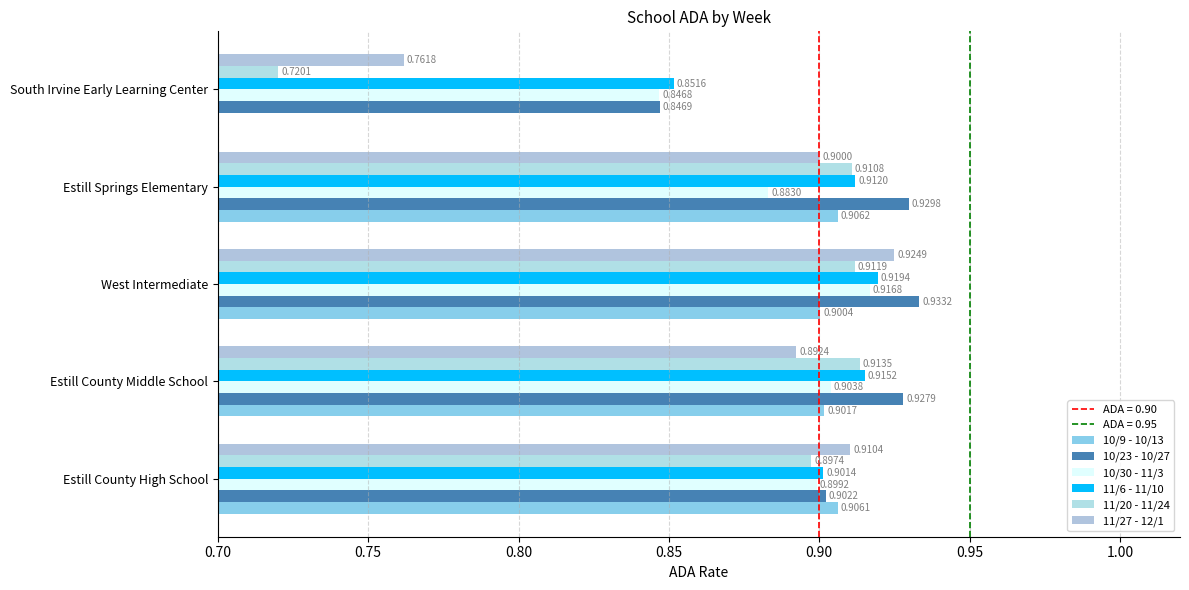

What is the difference between the maximum and minimum values in the 11/6 - 11/10 series?

0.1